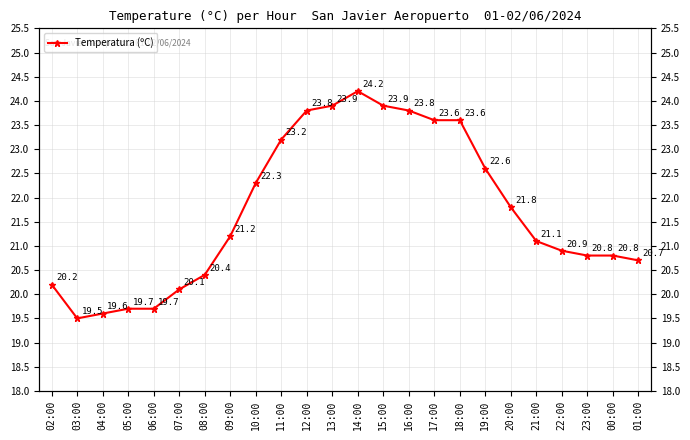

Reading left to right, what are all the values shown in this chart?

02:00=20.2	03:00=19.5	04:00=19.6	05:00=19.7	06:00=19.7	07:00=20.1	08:00=20.4	09:00=21.2	10:00=22.3	11:00=23.2	12:00=23.8	13:00=23.9	14:00=24.2	15:00=23.9	16:00=23.8	17:00=23.6	18:00=23.6	19:00=22.6	20:00=21.8	21:00=21.1	22:00=20.9	23:00=20.8	00:00=20.8	01:00=20.7